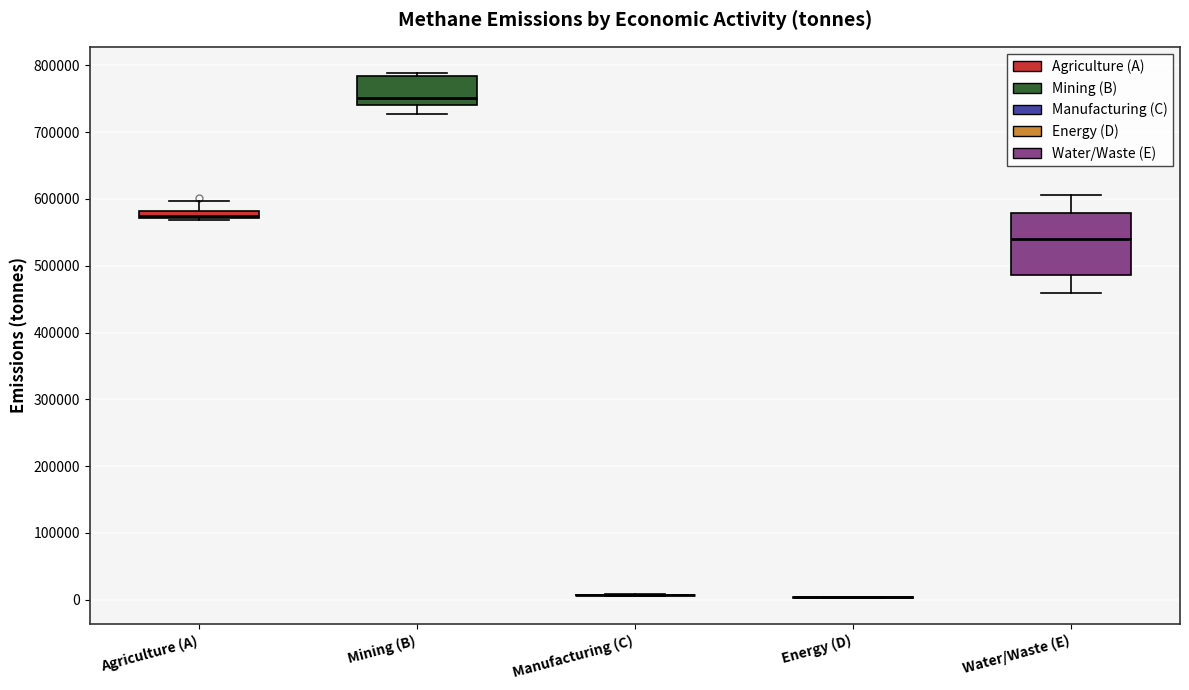

Comparing the boxes themselves (not the whiskers), which one is the tallest?

Water/Waste (E)